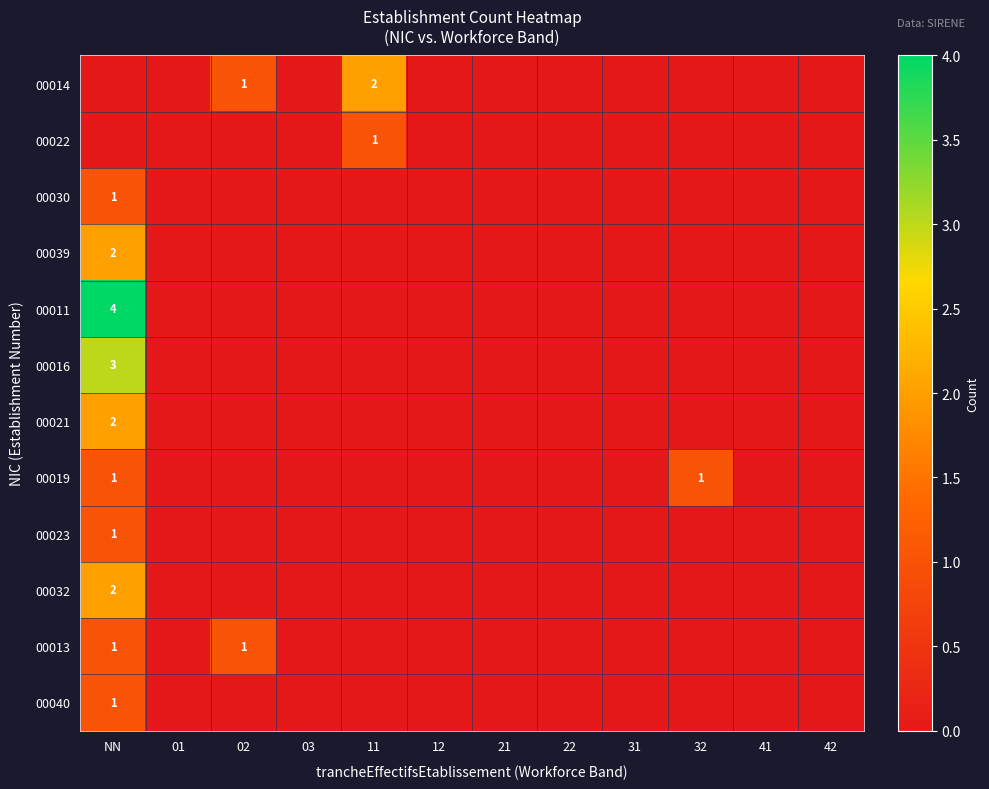

True or false: 00011 has a value of 4 at NN.

True